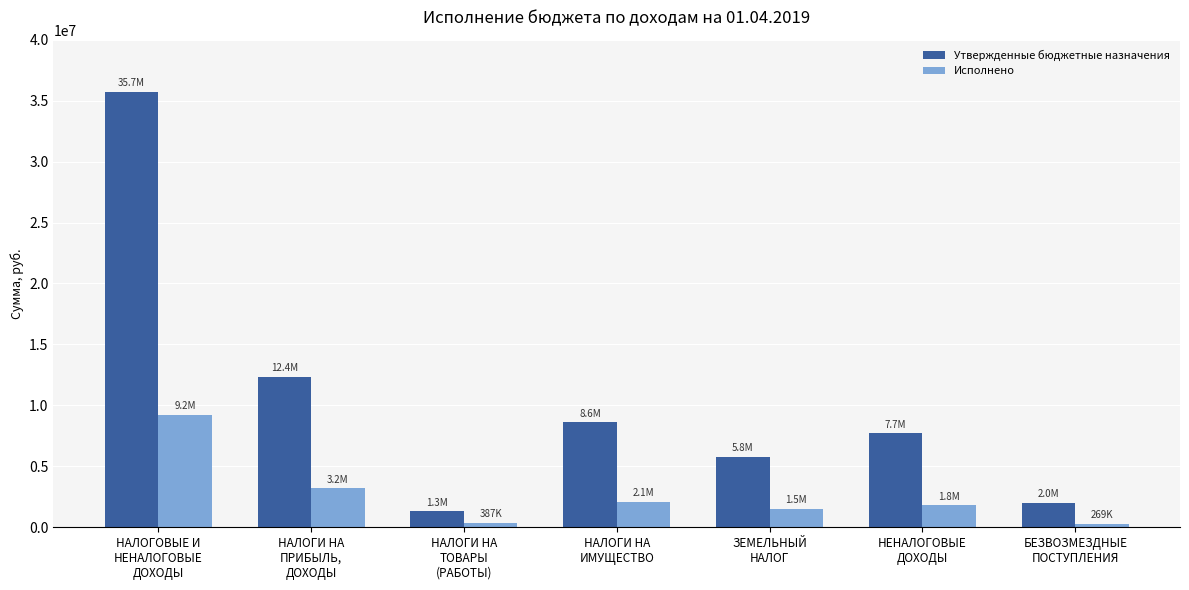

Are the bars grouped side by side (vs. stacked)?

Yes